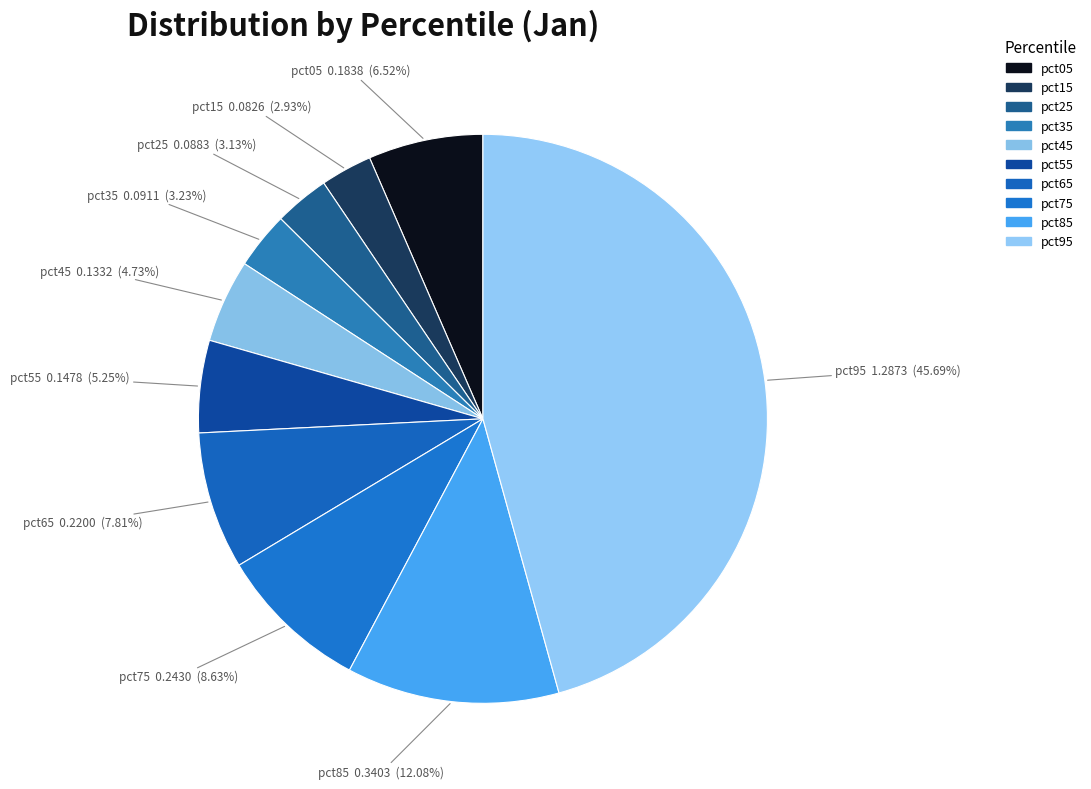

Count the number of slices in the pie.

10